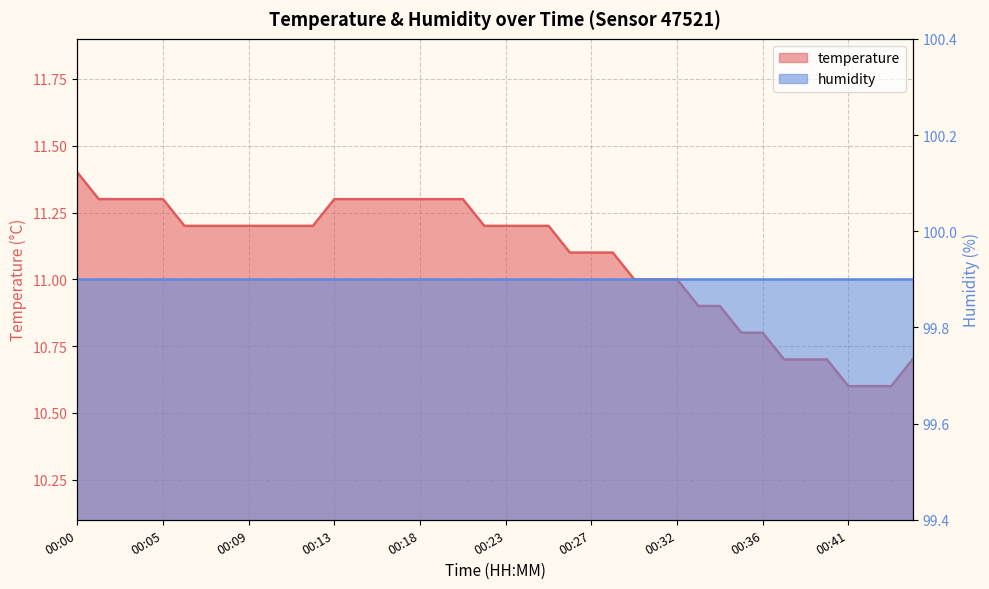

Does the chart have visible grid lines?

Yes